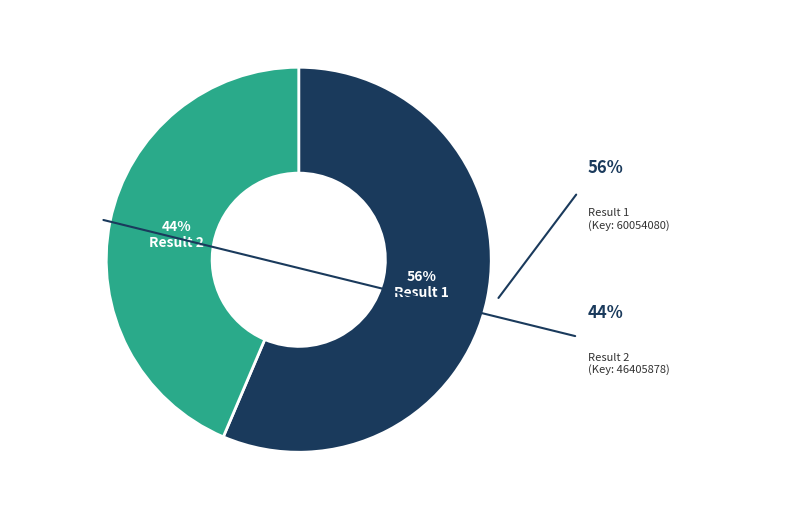

What is the ratio of the value at Result 1 to the value at Result 2?

1.3